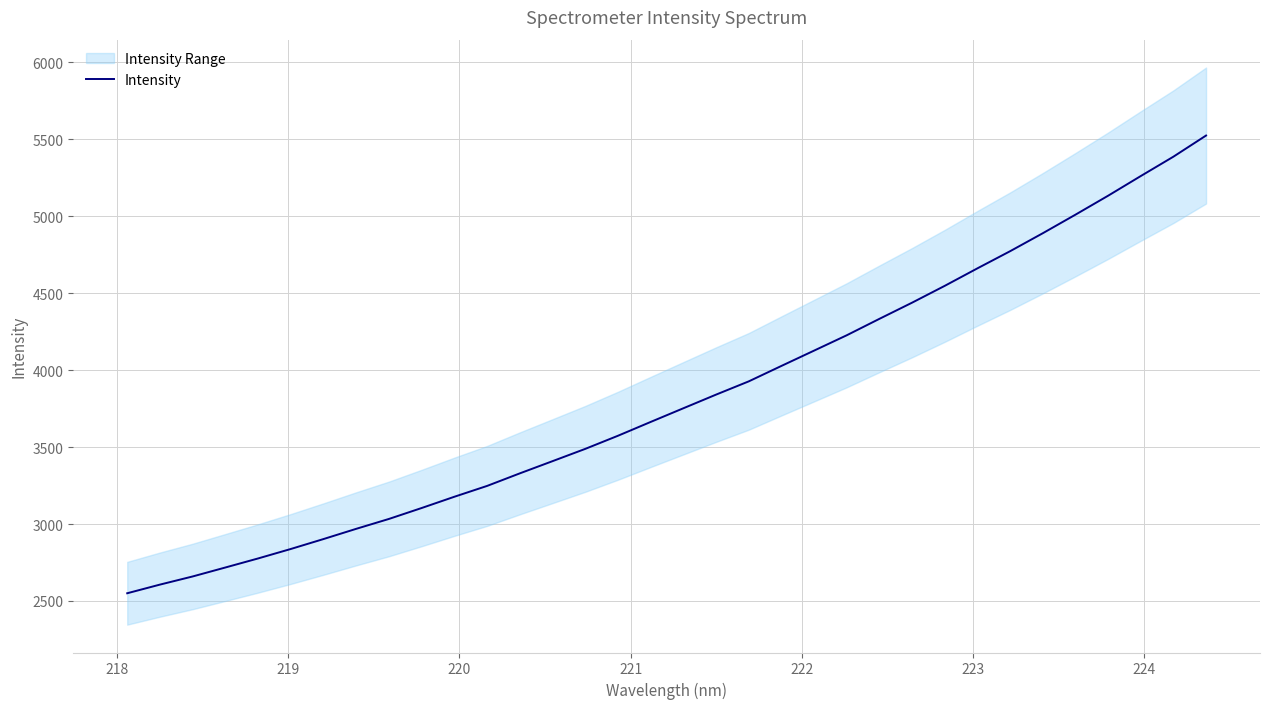

What is the highest value of the Intensity series?

5524.7